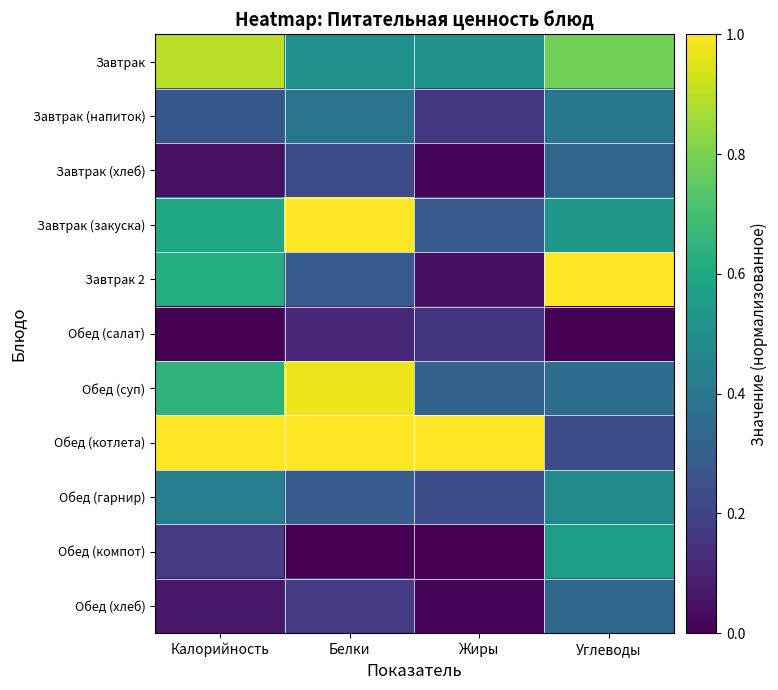

At Жиры, list the series in order from largest to smallest.

Обед (котлета), Завтрак, Обед (суп), Завтрак (закуска), Обед (гарнир), Завтрак (напиток), Обед (салат), Завтрак 2, Обед (хлеб), Завтрак (хлеб), Обед (компот)